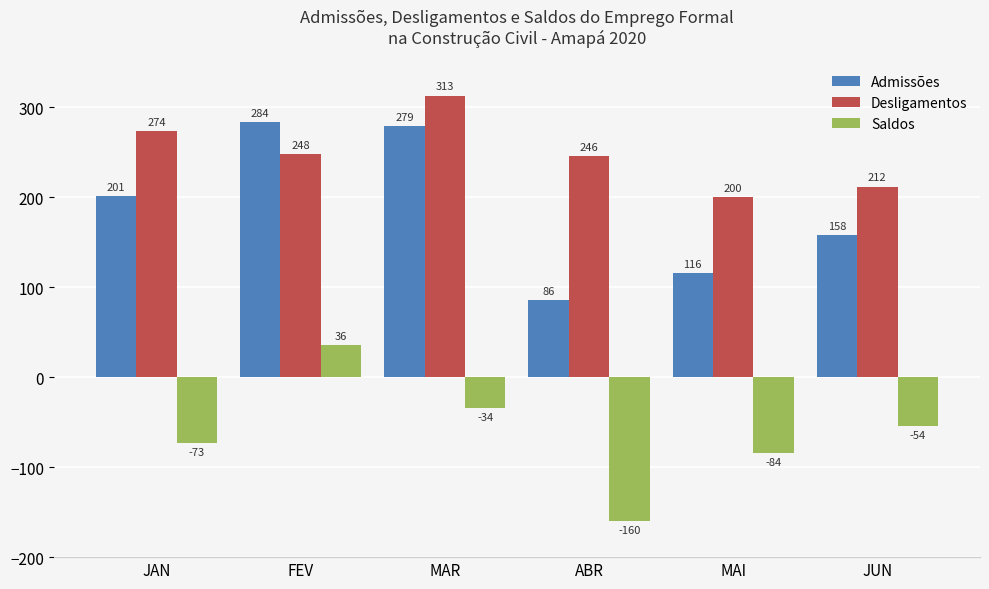

What are all the series names shown in the legend?

Admissões, Desligamentos, Saldos